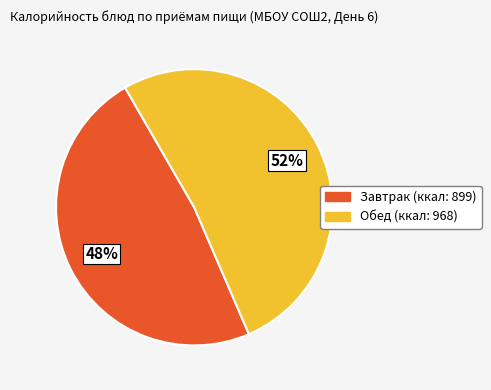

Which has a higher value, Обед or Завтрак?

Обед